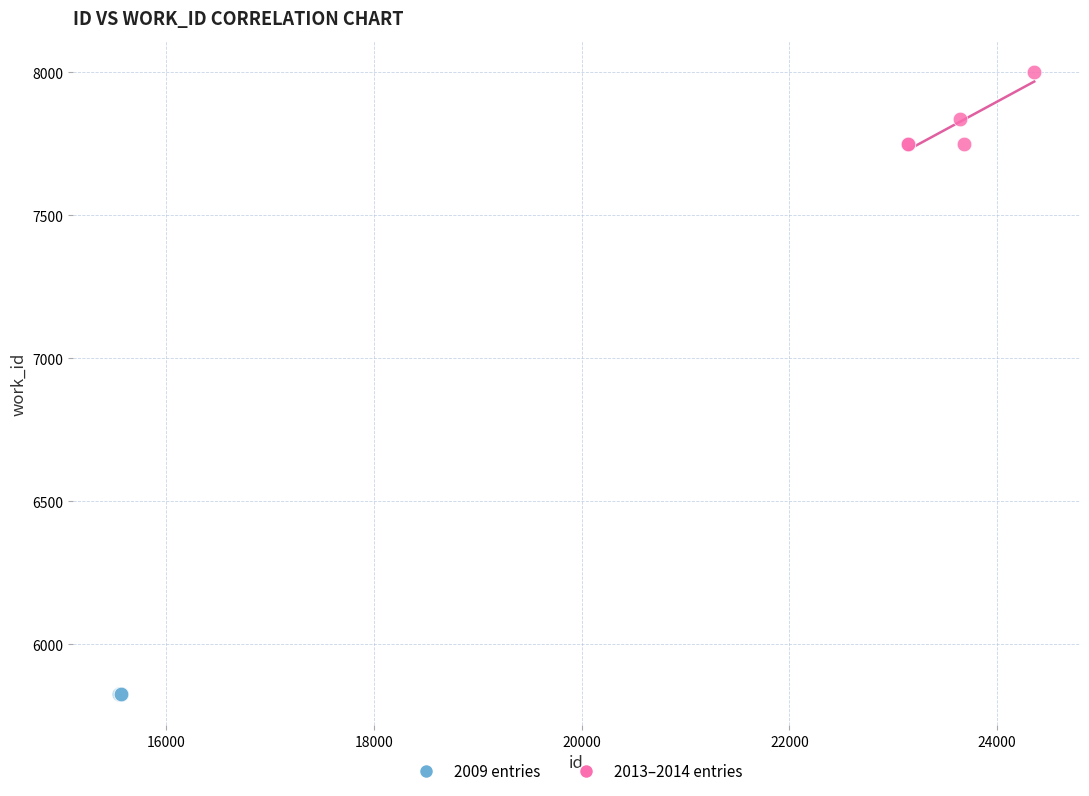

Which series reaches the maximum Y coordinate?

2013–2014 entries